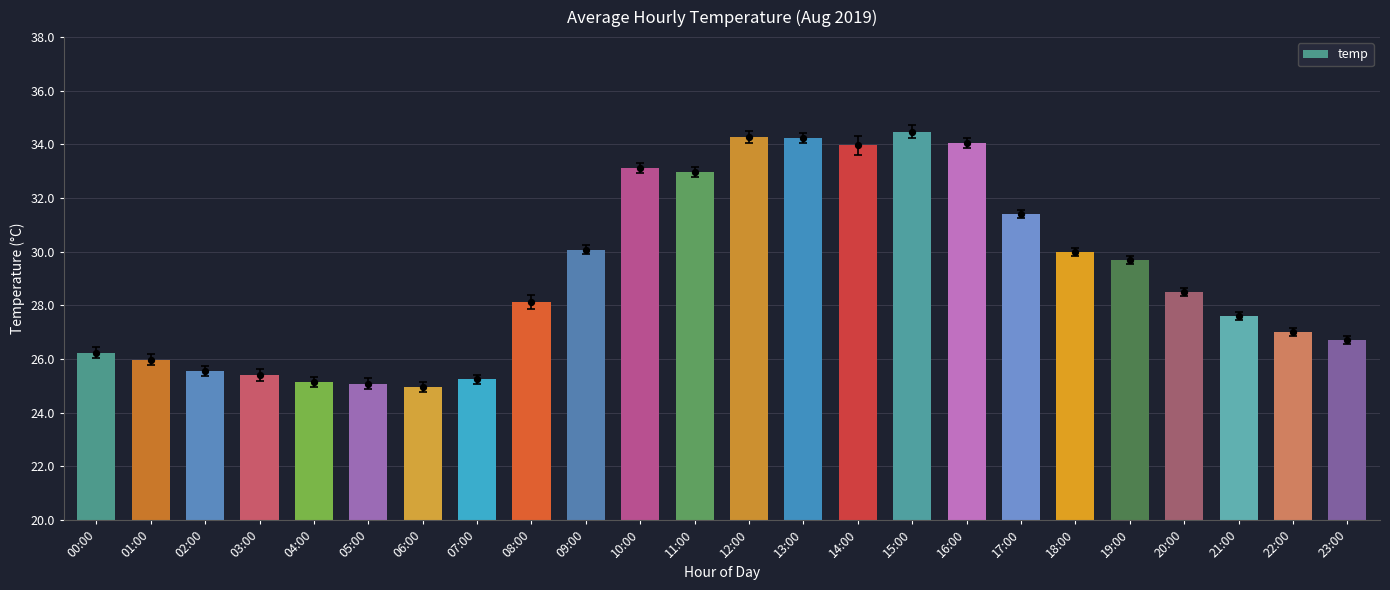

Between 23:00 and 13:00, which is larger?

13:00